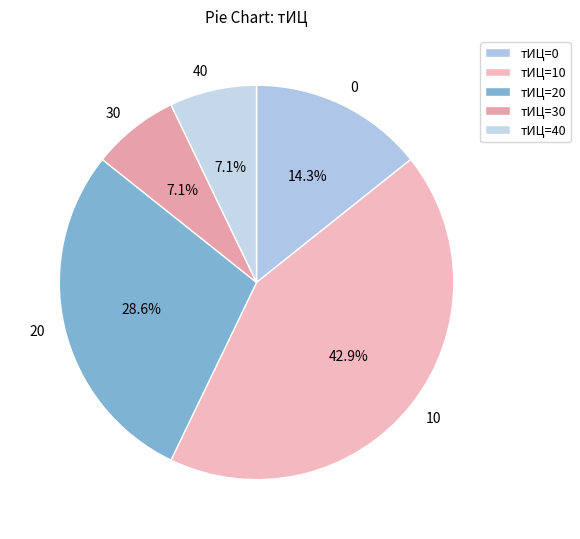

Is there a majority slice in this chart?

No